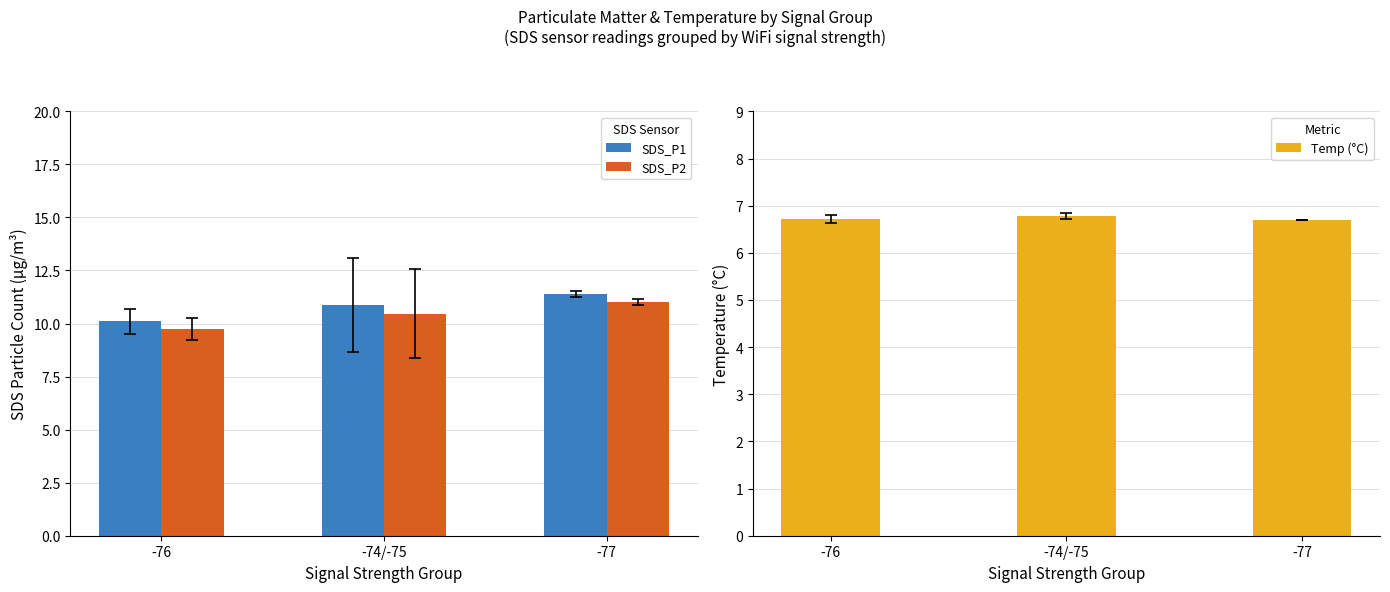

Which series has the largest range (max minus min)?

SDS_P1